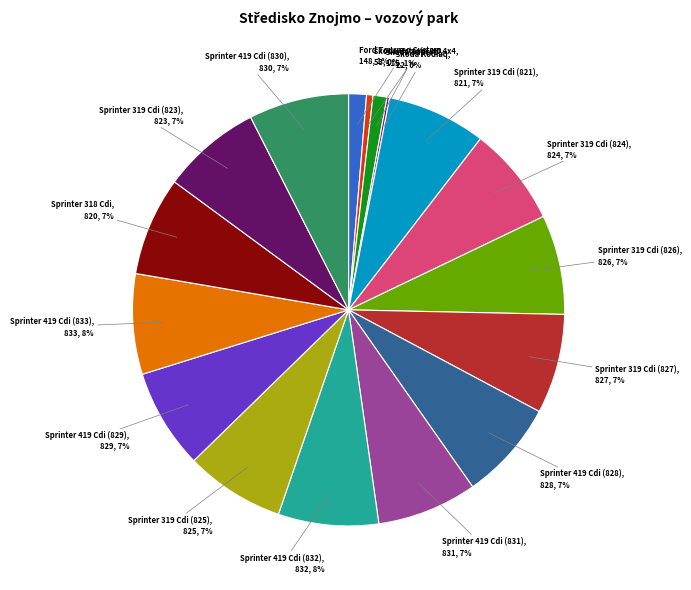

Is there any slice that represents more than half of the pie?

No